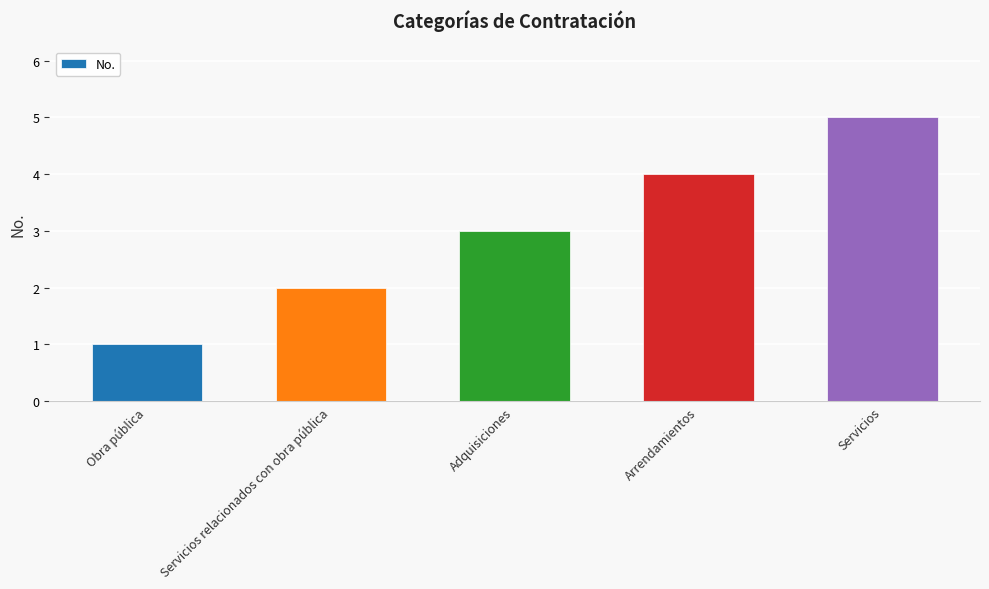

What is the value of the 4th bar from the left?

4